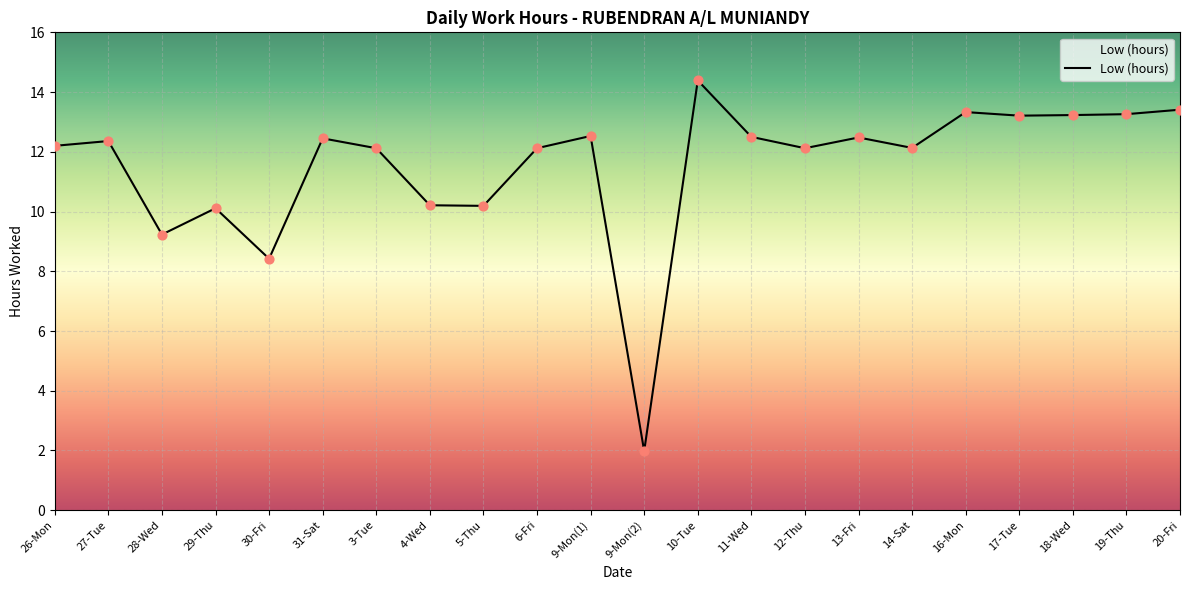

What is the change in value from 26-Mon to 18-Wed?

+1.0